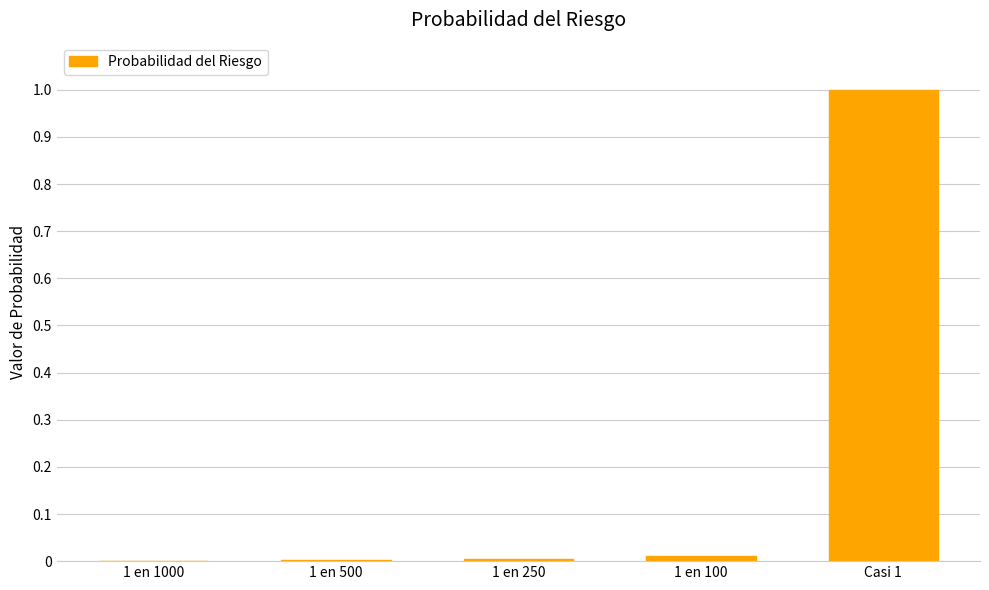

Is it true that the value at 1 en 100 is 0.0?

True